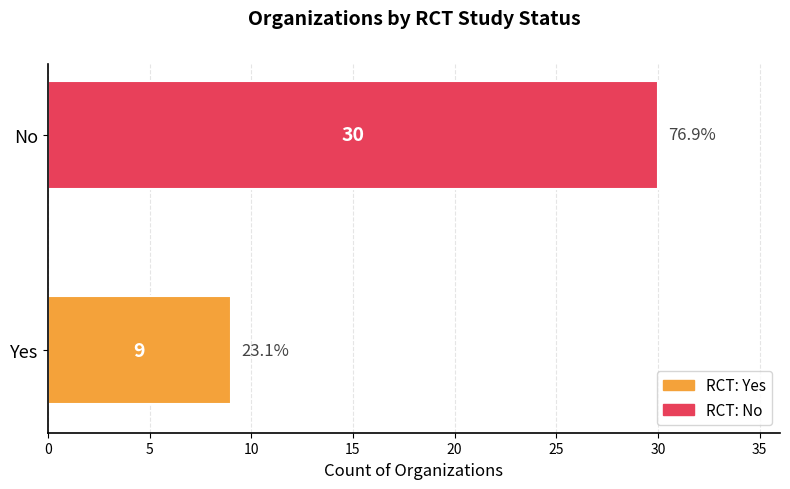

Approximately how many times larger is the value at Yes compared to No?

0.3